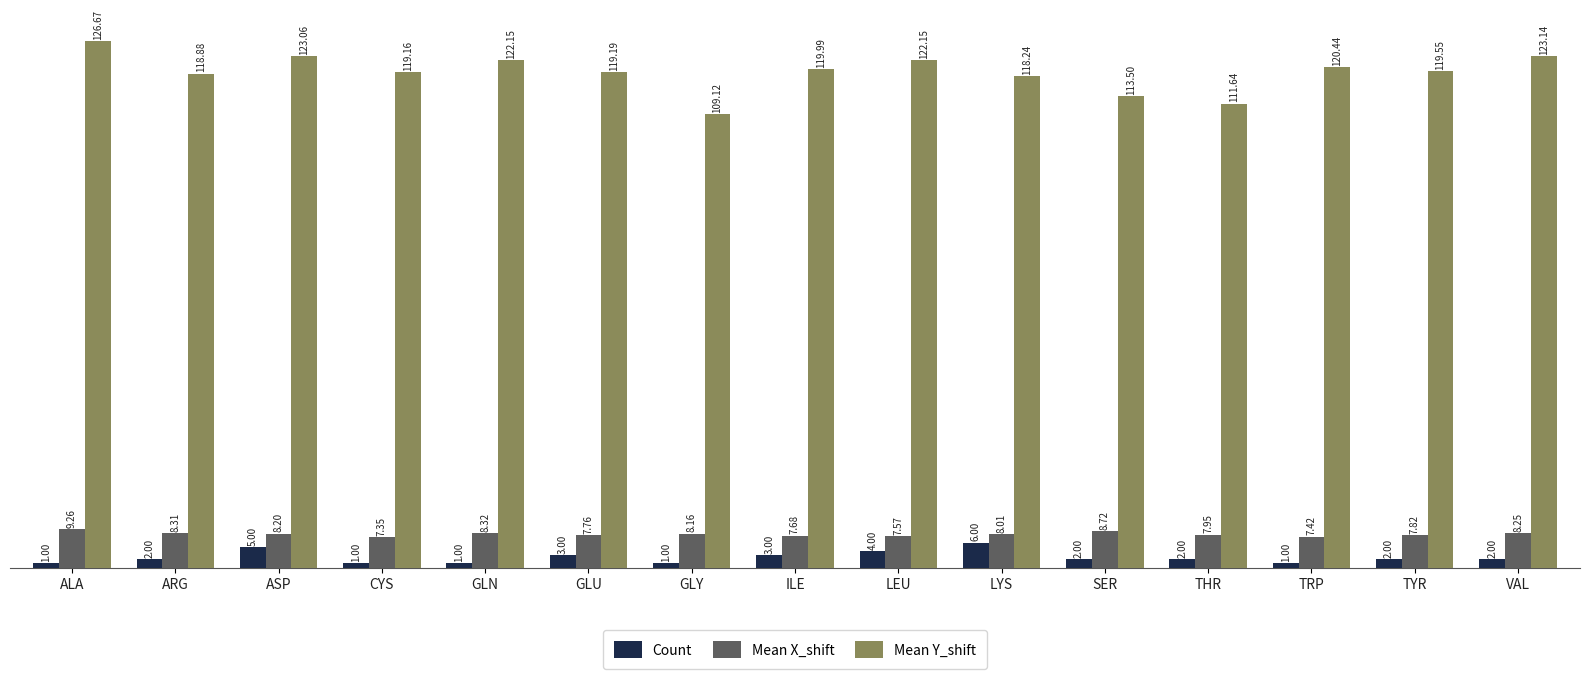

Does the chart contain stacked bars?

No